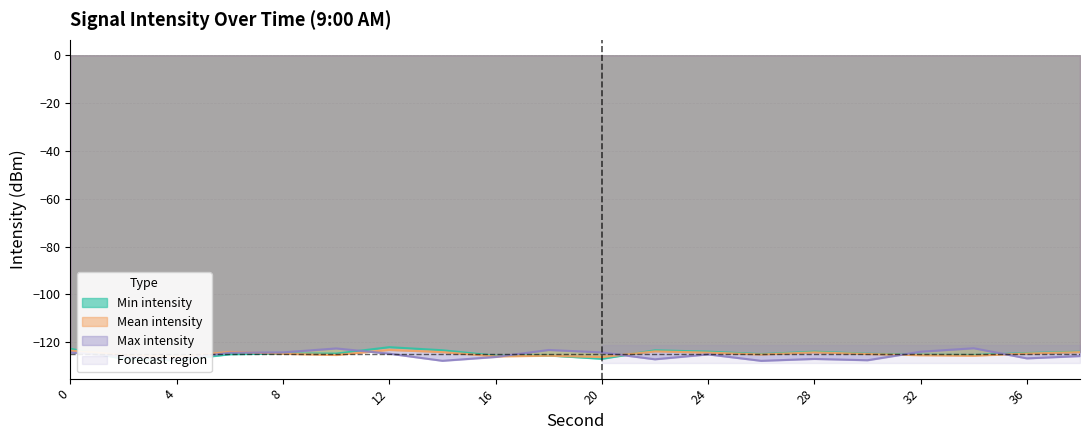

What is the difference between the highest and lowest values at 10?

2.7